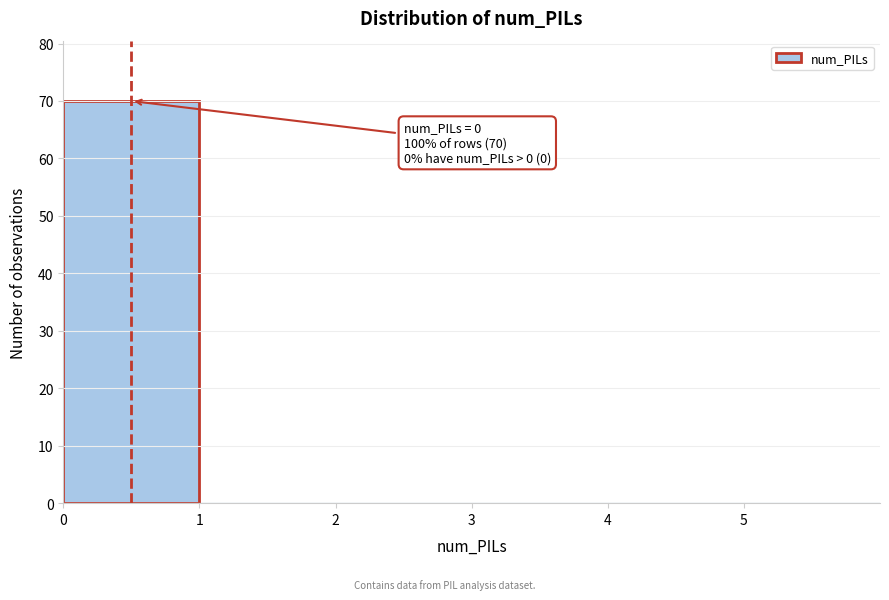

Which range on the x-axis has the tallest bar?

0 to 1